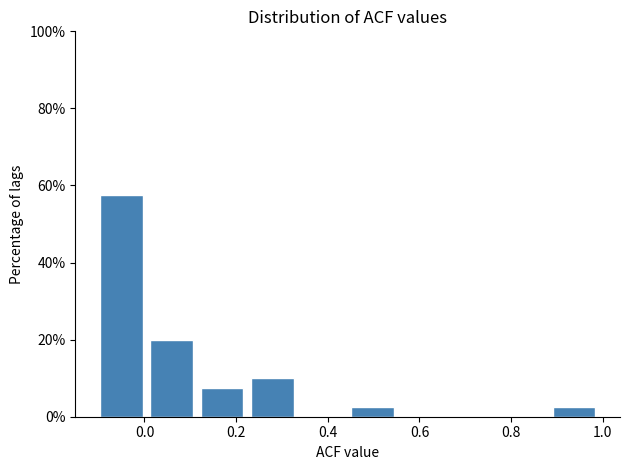

Reading left to right, transcribe this chart: for each bar, give the range it covers on the x-axis and its height. Neither the bar edges nor the heights are printed on the chart, so give them approximately, as read against the axes.

-0.10 to 0.02: 58
0.02 to 0.12: 20
0.12 to 0.24: 8
0.24 to 0.34: 10
0.34 to 0.46: 0
0.46 to 0.56: 2
0.56 to 0.68: 0
0.68 to 0.78: 0
0.78 to 0.90: 0
0.90 to 1.00: 2